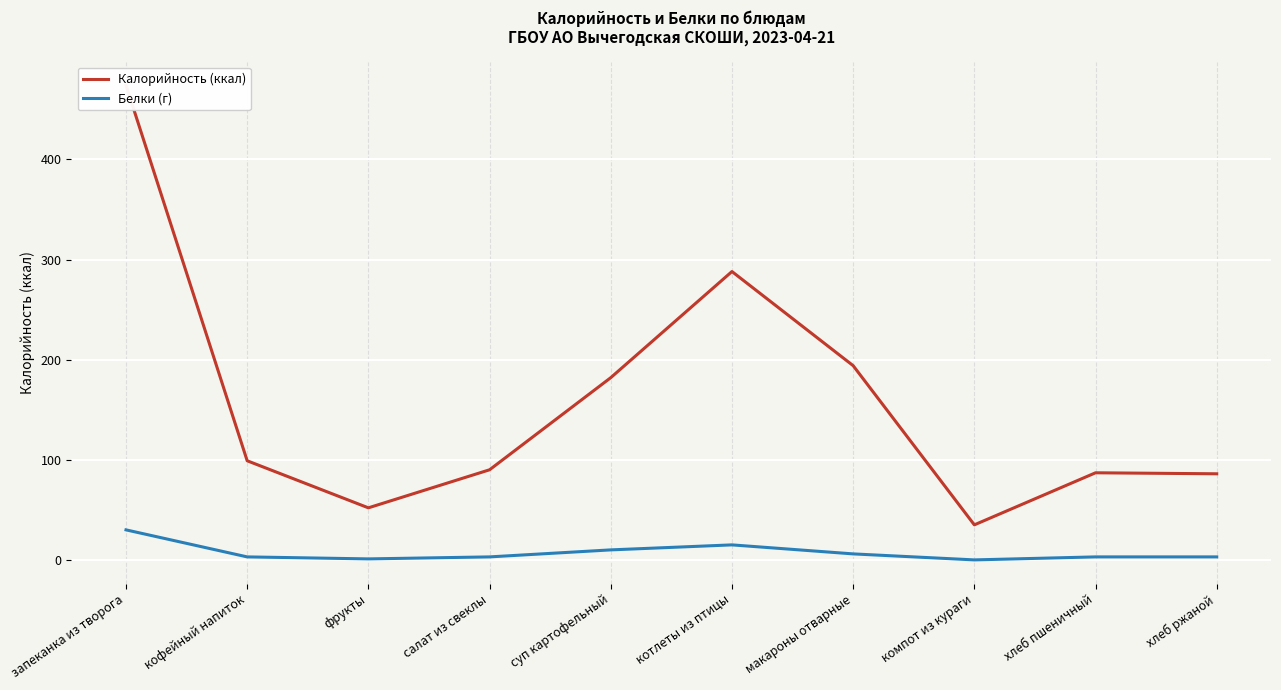

At which category is the sum across all series the highest?

запеканка из творога